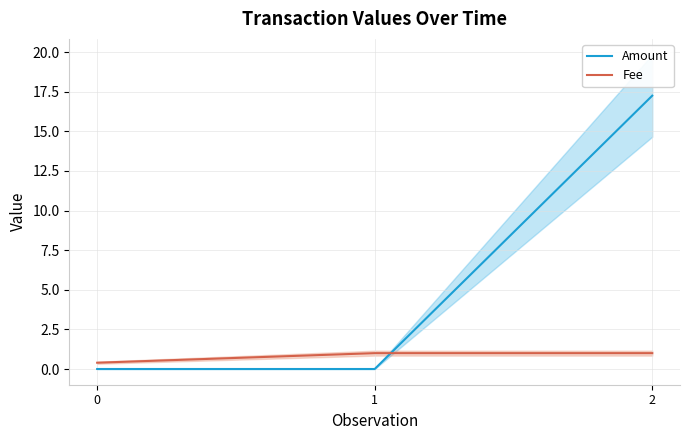

True or false: Amount has a value of 27.6 at 2.

False